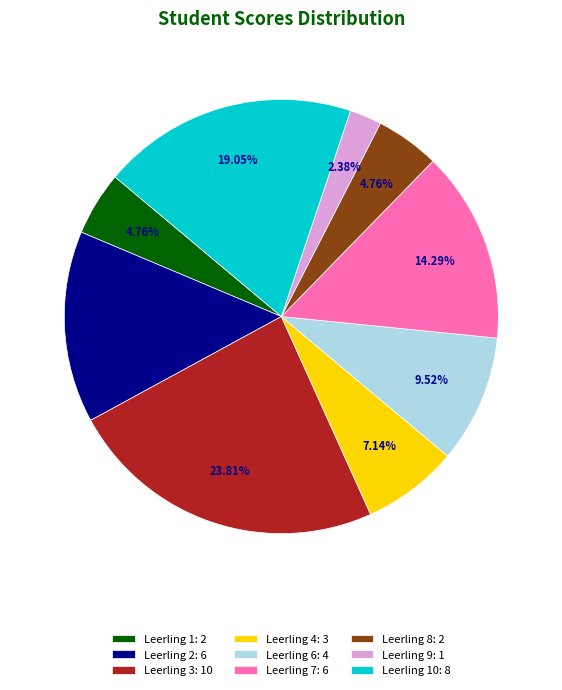

Which category has the smallest portion of the pie?

Leerling 9: 1